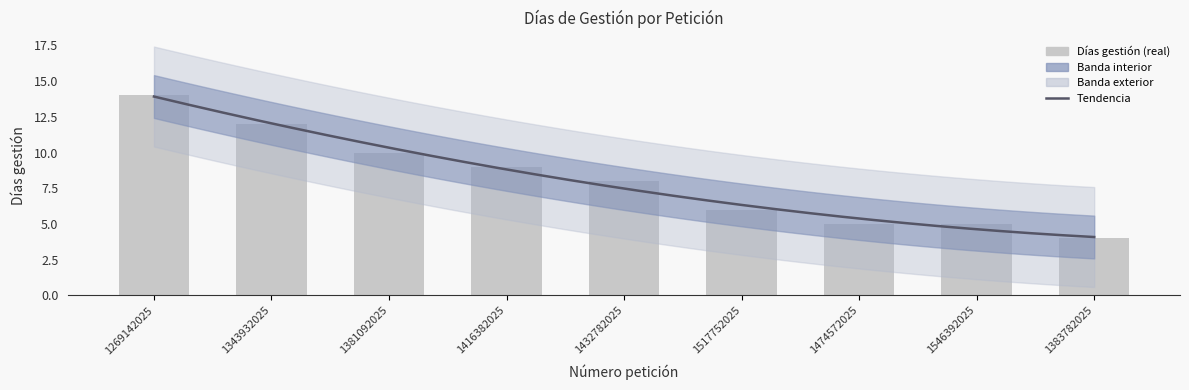

Is it true that the value at 1546392025 is 3?

False